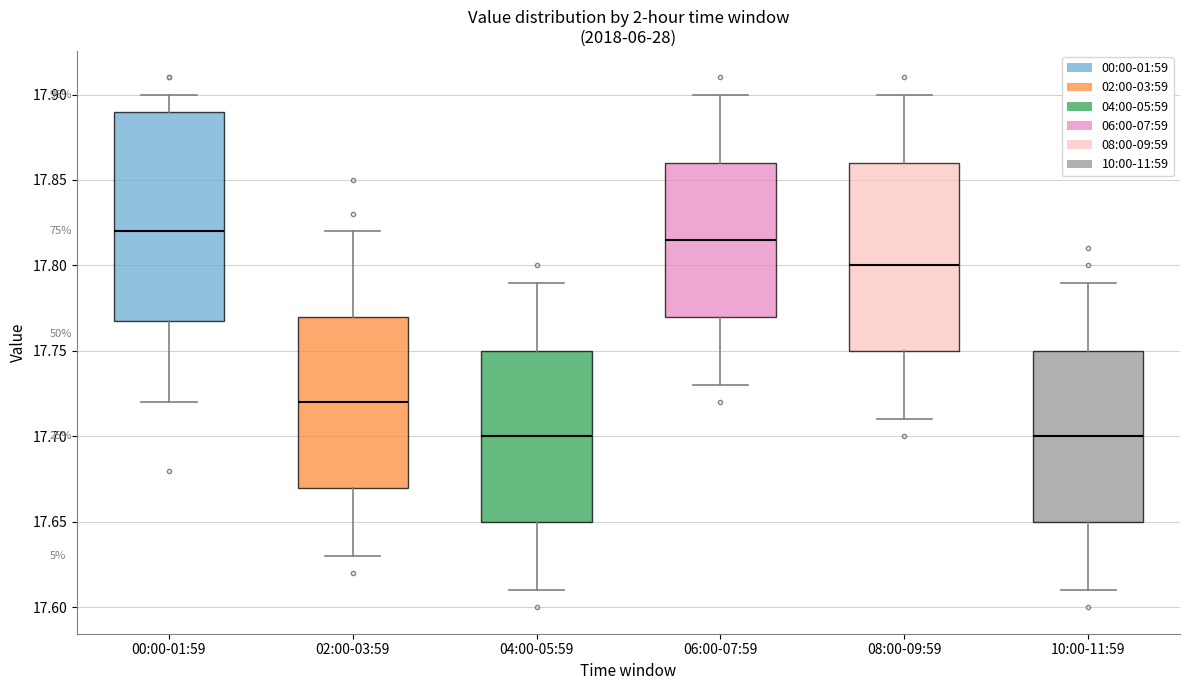

Reading left to right, transcribe this box plot: for each box, give where its median line is, the range the box spans, and where its two whiskers end, as read against the y-axis. The values are not printed on the chart, so give them approximately, as read against the axis.

00:00-01:59: median 17.820, box 17.770 to 17.890, whiskers 17.720 to 17.900
02:00-03:59: median 17.720, box 17.670 to 17.770, whiskers 17.630 to 17.820
04:00-05:59: median 17.700, box 17.650 to 17.750, whiskers 17.610 to 17.790
06:00-07:59: median 17.815, box 17.770 to 17.860, whiskers 17.730 to 17.900
08:00-09:59: median 17.800, box 17.750 to 17.860, whiskers 17.710 to 17.900
10:00-11:59: median 17.700, box 17.650 to 17.750, whiskers 17.610 to 17.790